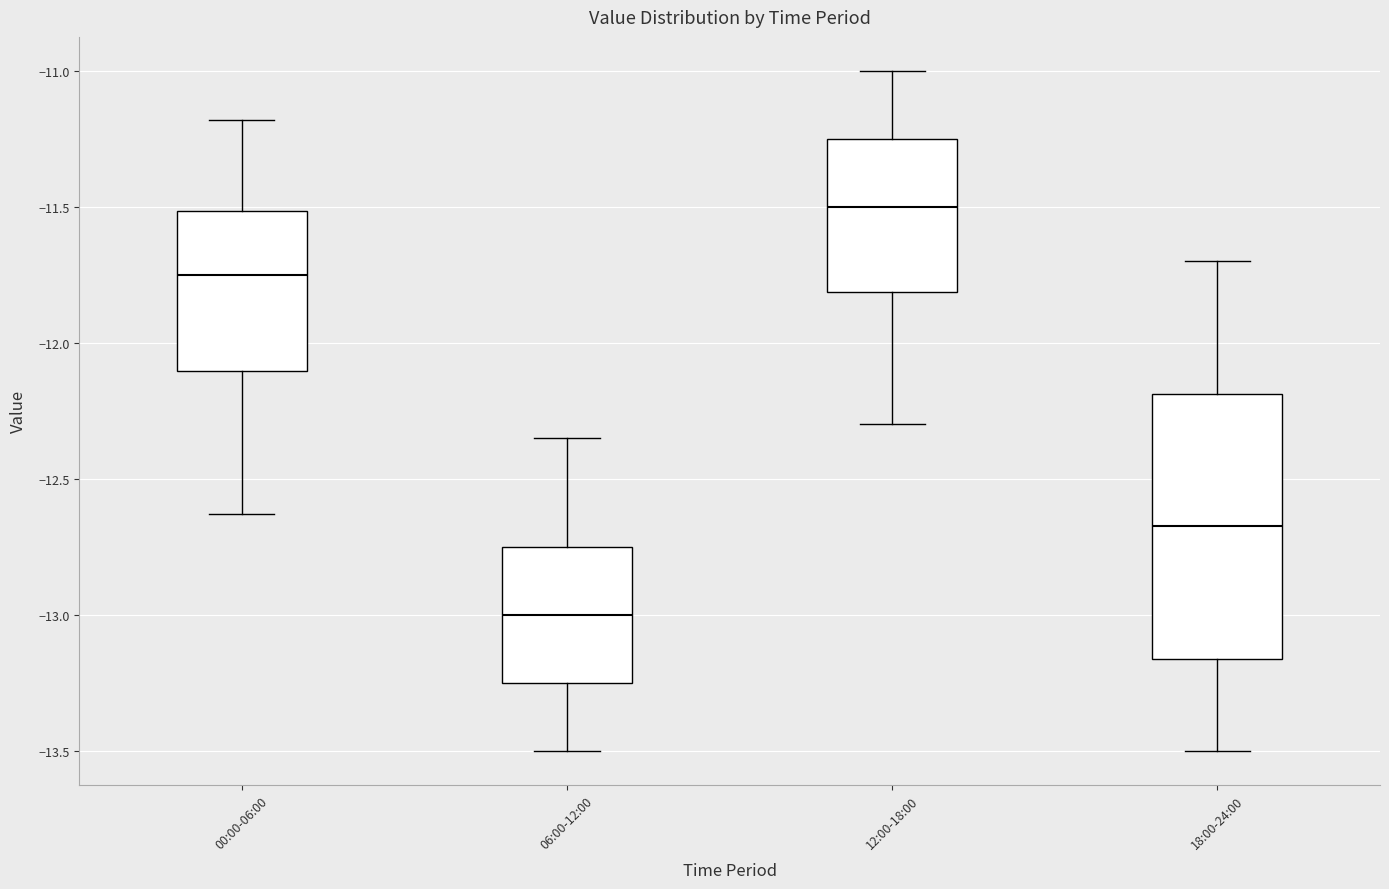

Which box is the tallest, from its lower edge to its upper edge?

18:00-24:00